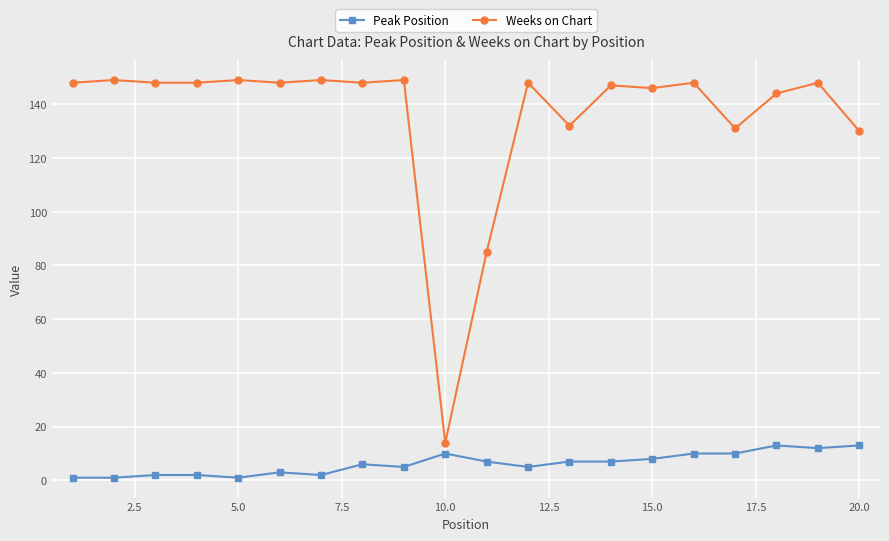

Rank the series by their average value, from highest to lowest.

Weeks on Chart, Peak Position